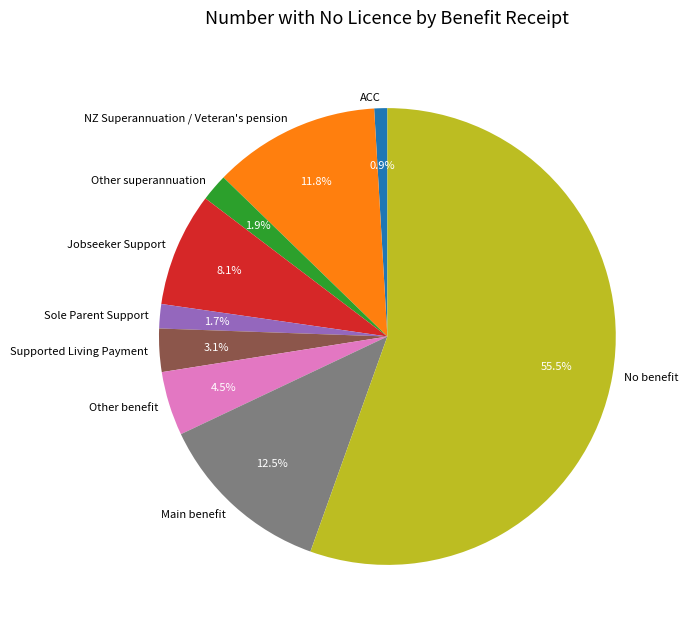

Is it true that Supported Living Payment is 3% of the pie?

True